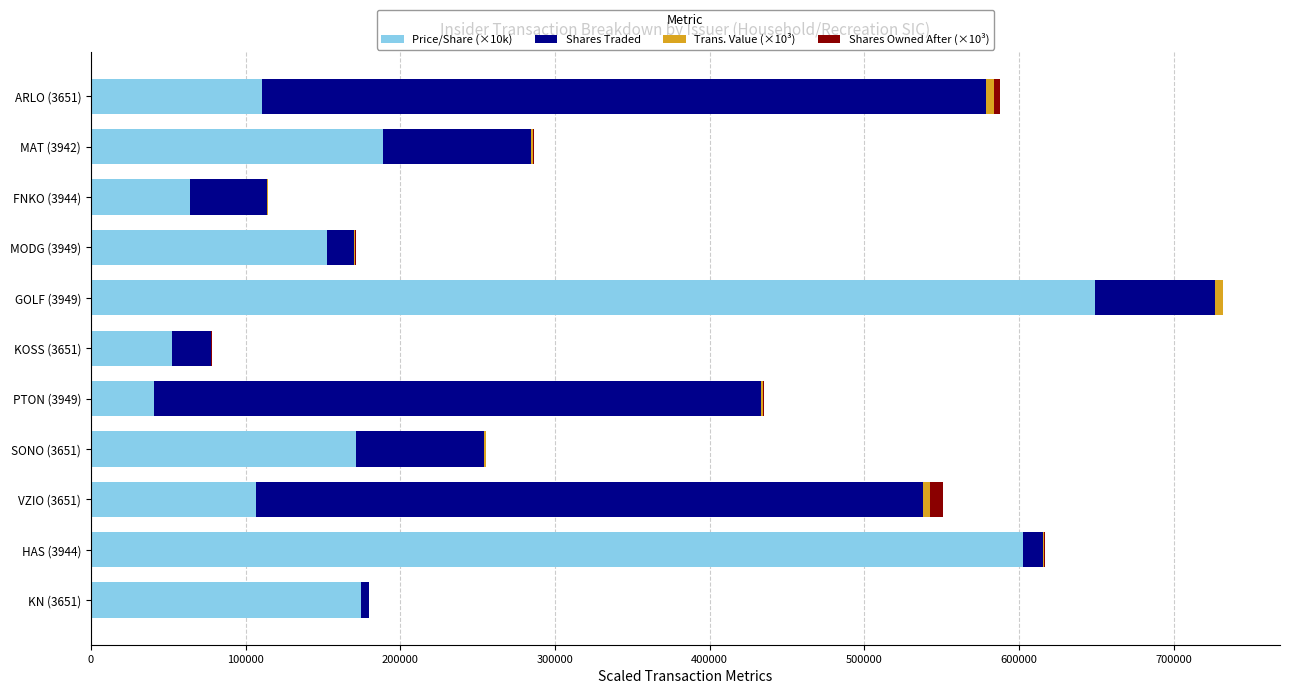

At which category is the sum across all series the highest?

GOLF (3949)